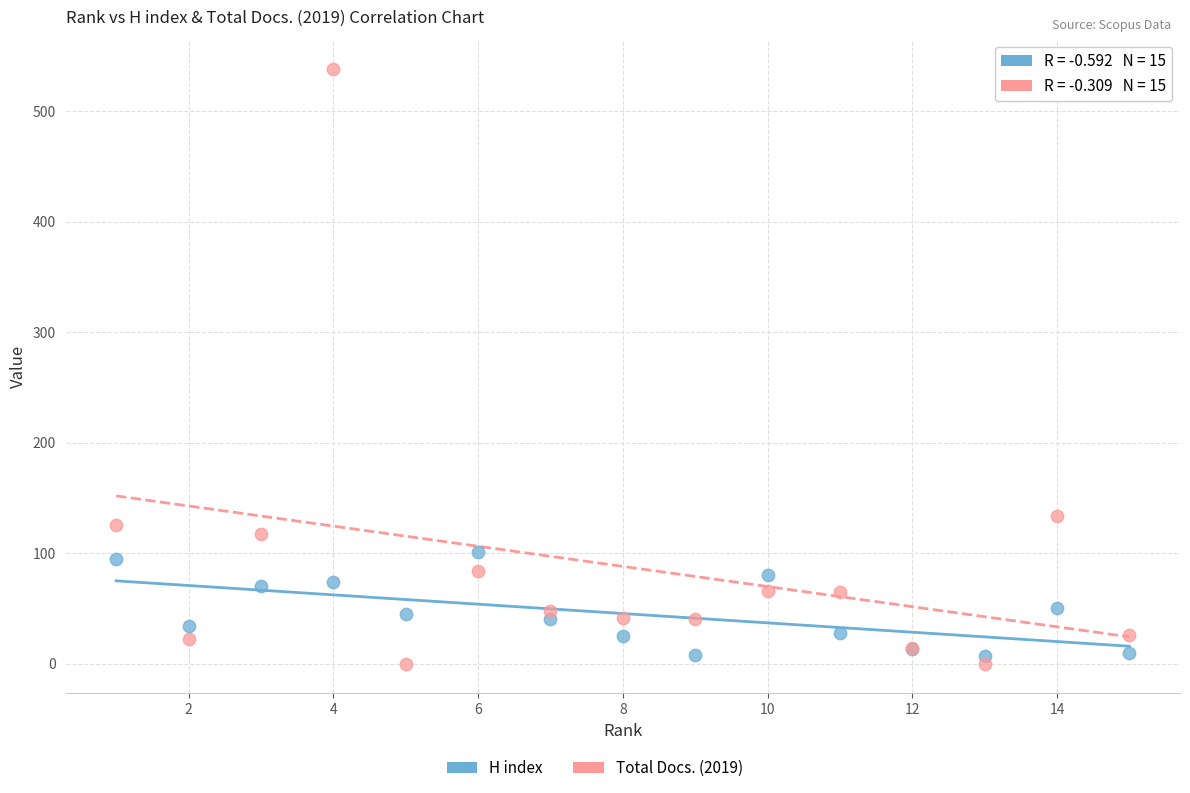

In the Total Docs. (2019) series, what Y value is closest to 269?

134